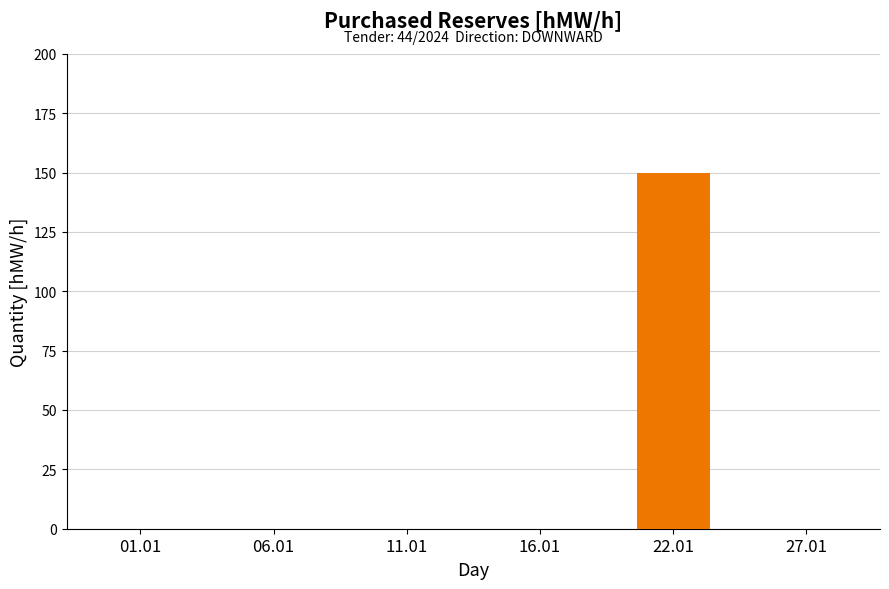

Are the bars horizontal?

No